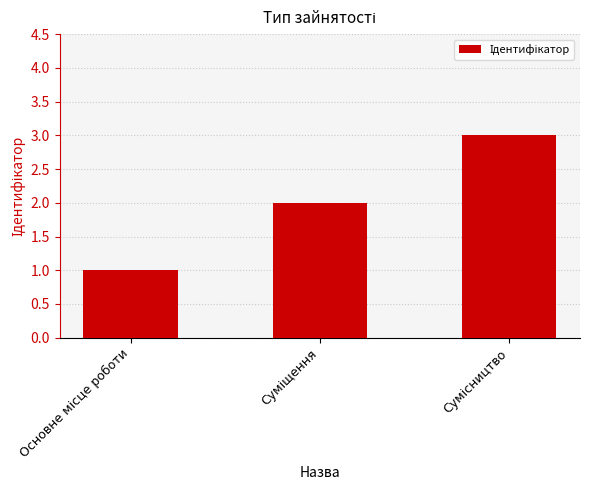

Reading left to right, transcribe all the data shown in this chart.

1	2	3